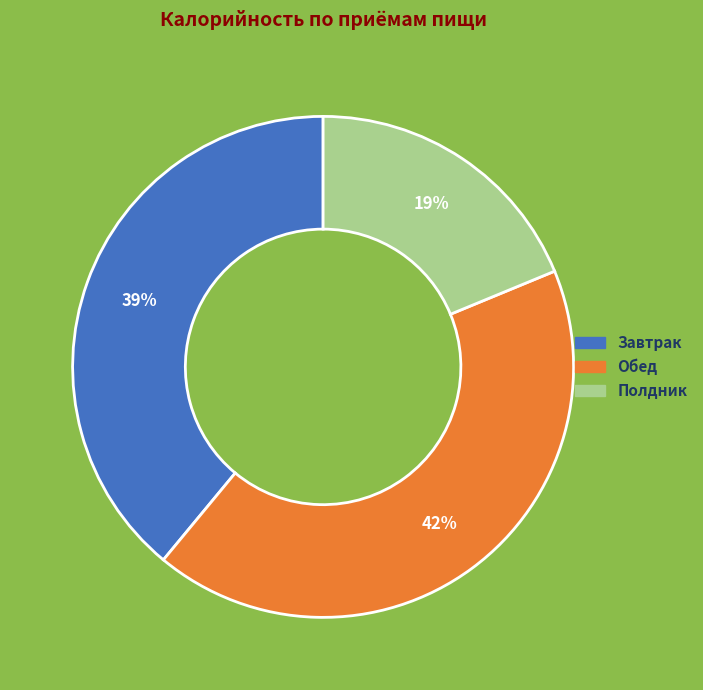

How many slices are in this pie chart?

3